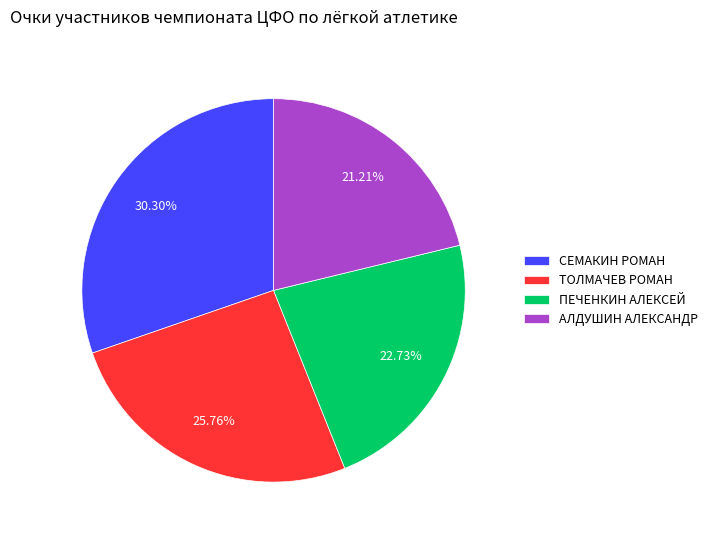

What percentage is the ПЕЧЕНКИН АЛЕКСЕЙ slice, to the nearest percent?

23%